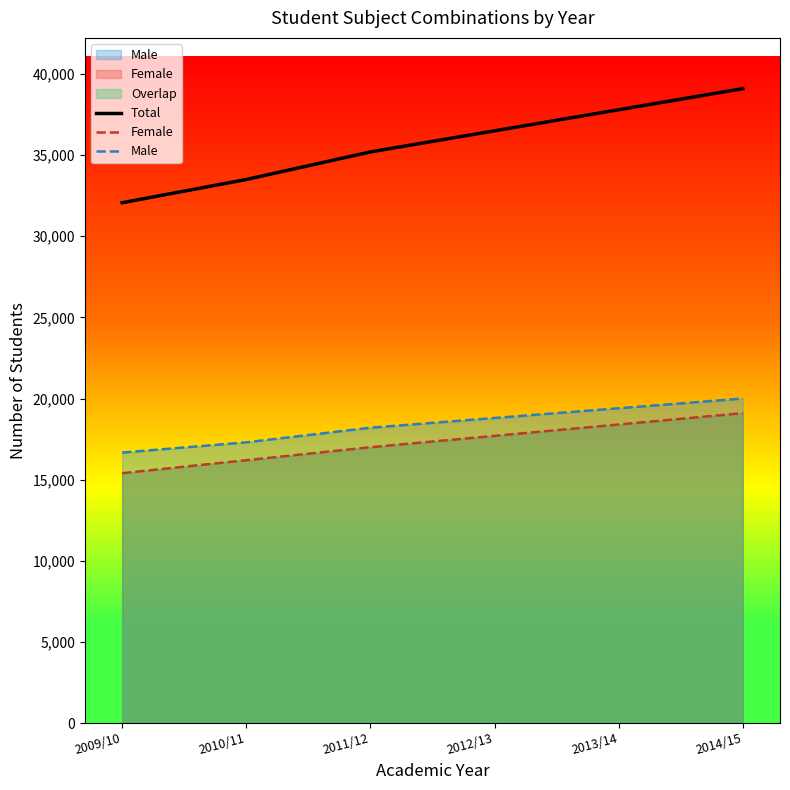

True or false: Total and Female cross at least once.

False